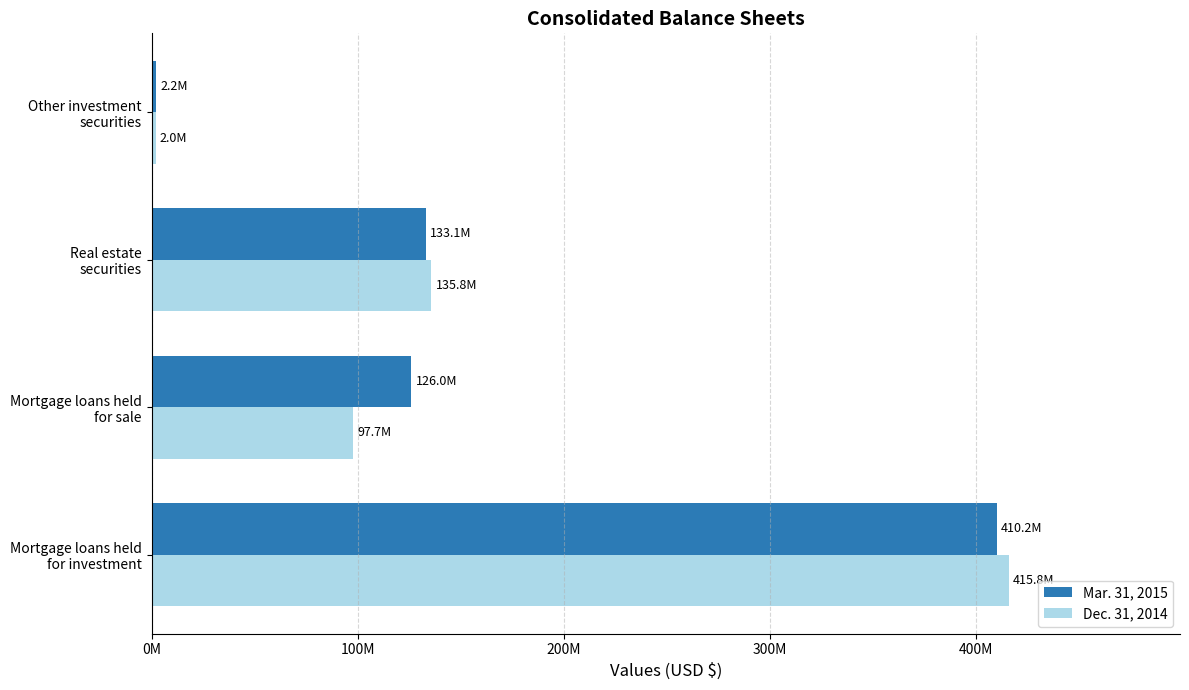

What is the maximum value for Dec. 31, 2014?

415814067